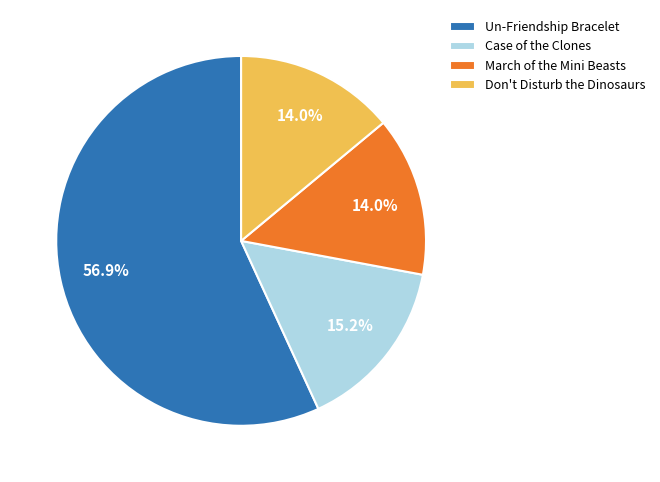

Is there any slice that represents more than half of the pie?

Yes